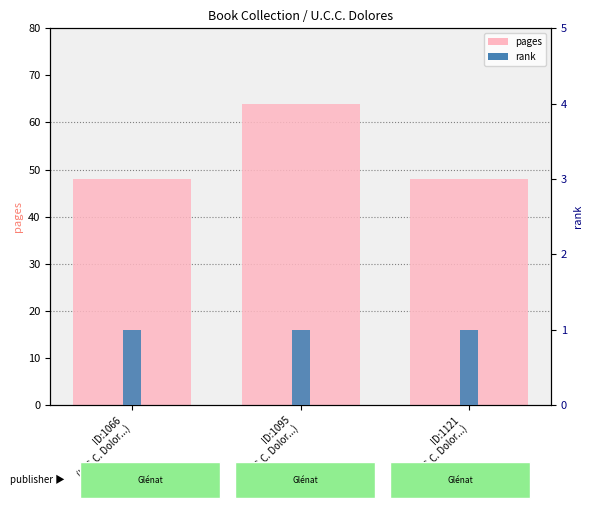

What is the label of the 3rd bar from the left?

ID:1121
(U.C.C. Dolor...)